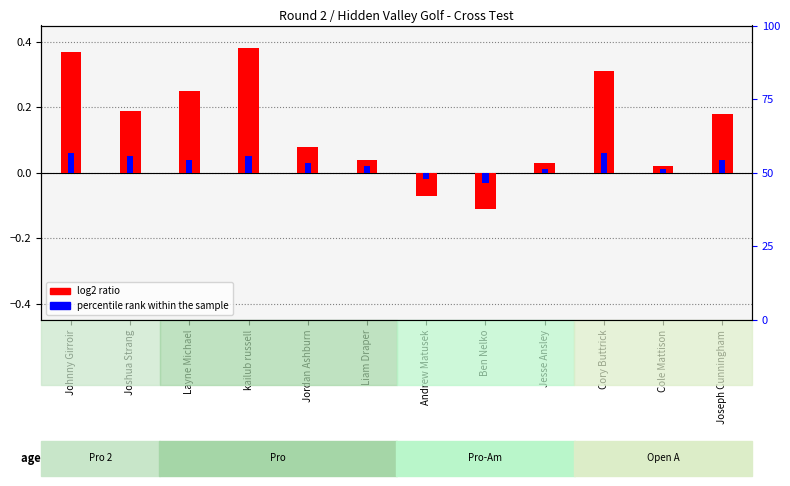

Reading right to left, transcribe all the data shown in this chart.

log2 ratio: Joseph Cunningham=0.2	Cole Mattison=0.0	Cory Buttrick=0.3	Jesse Ansley=0.0	Ben Nelko=-0.1	Andrew Matusek=-0.1	Liam Draper=0.0	Jordan Ashburn=0.1	kailub russell=0.4	Layne Michael=0.2	Joshua Strang=0.2	Johnny Girroir=0.4
percentile rank within the sample: Joseph Cunningham=0.0	Cole Mattison=0.0	Cory Buttrick=0.1	Jesse Ansley=0.0	Ben Nelko=-0.0	Andrew Matusek=-0.0	Liam Draper=0.0	Jordan Ashburn=0.0	kailub russell=0.1	Layne Michael=0.0	Joshua Strang=0.1	Johnny Girroir=0.1